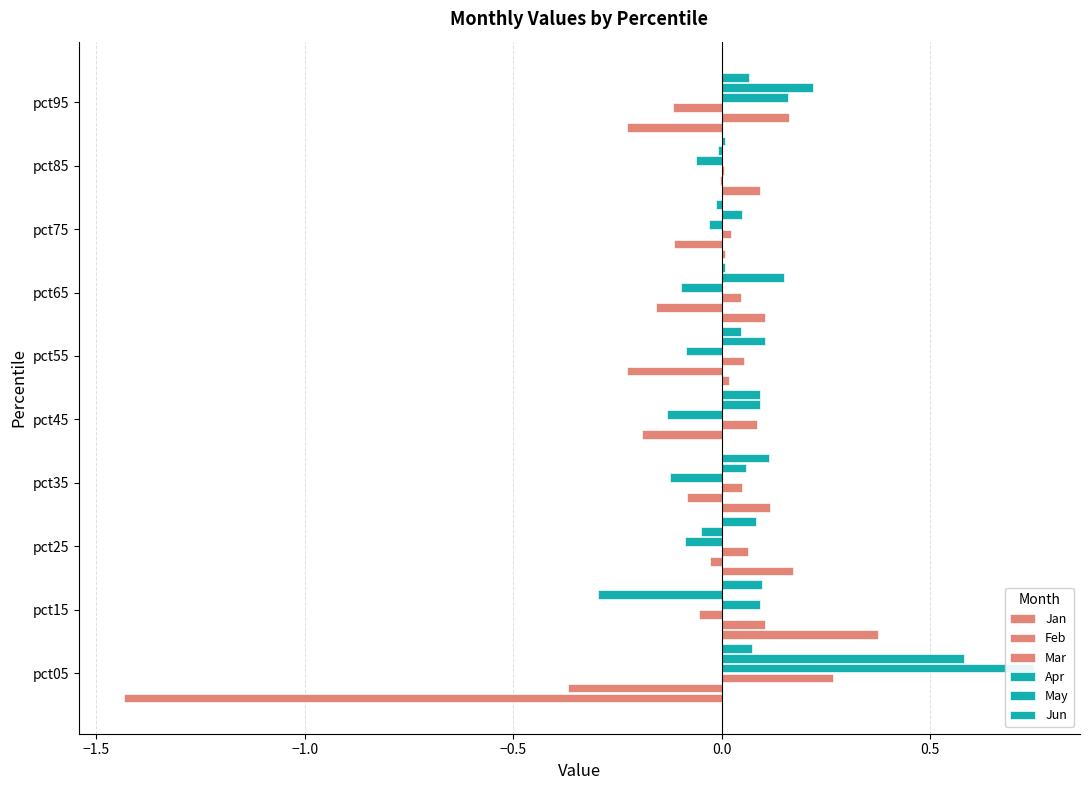

How many values in May are below zero?

3